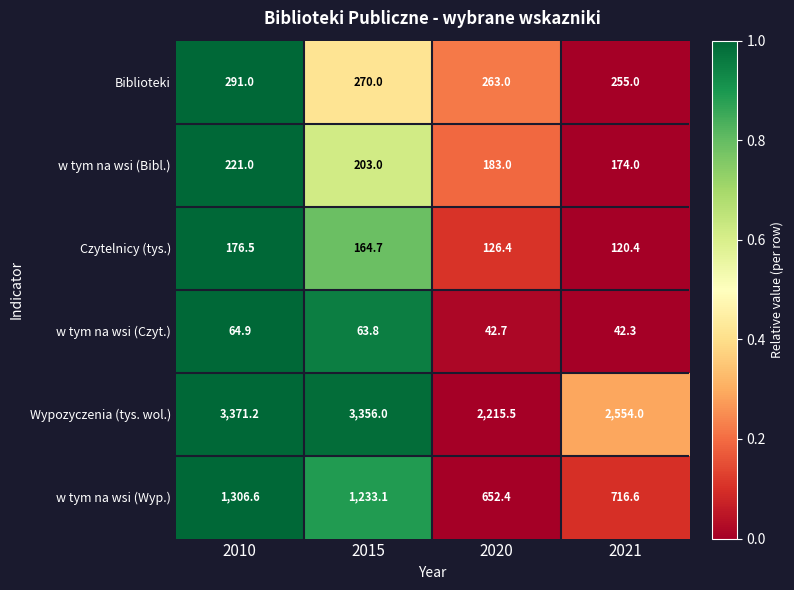

True or false: w tym na wsi (Wyp.) has a value of 1233.1 at 2015.

True